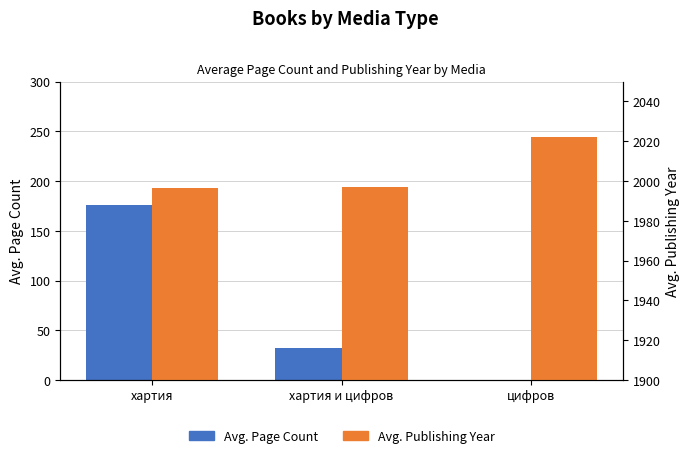

What are all the series names shown in the legend?

Avg. Page Count, Avg. Publishing Year